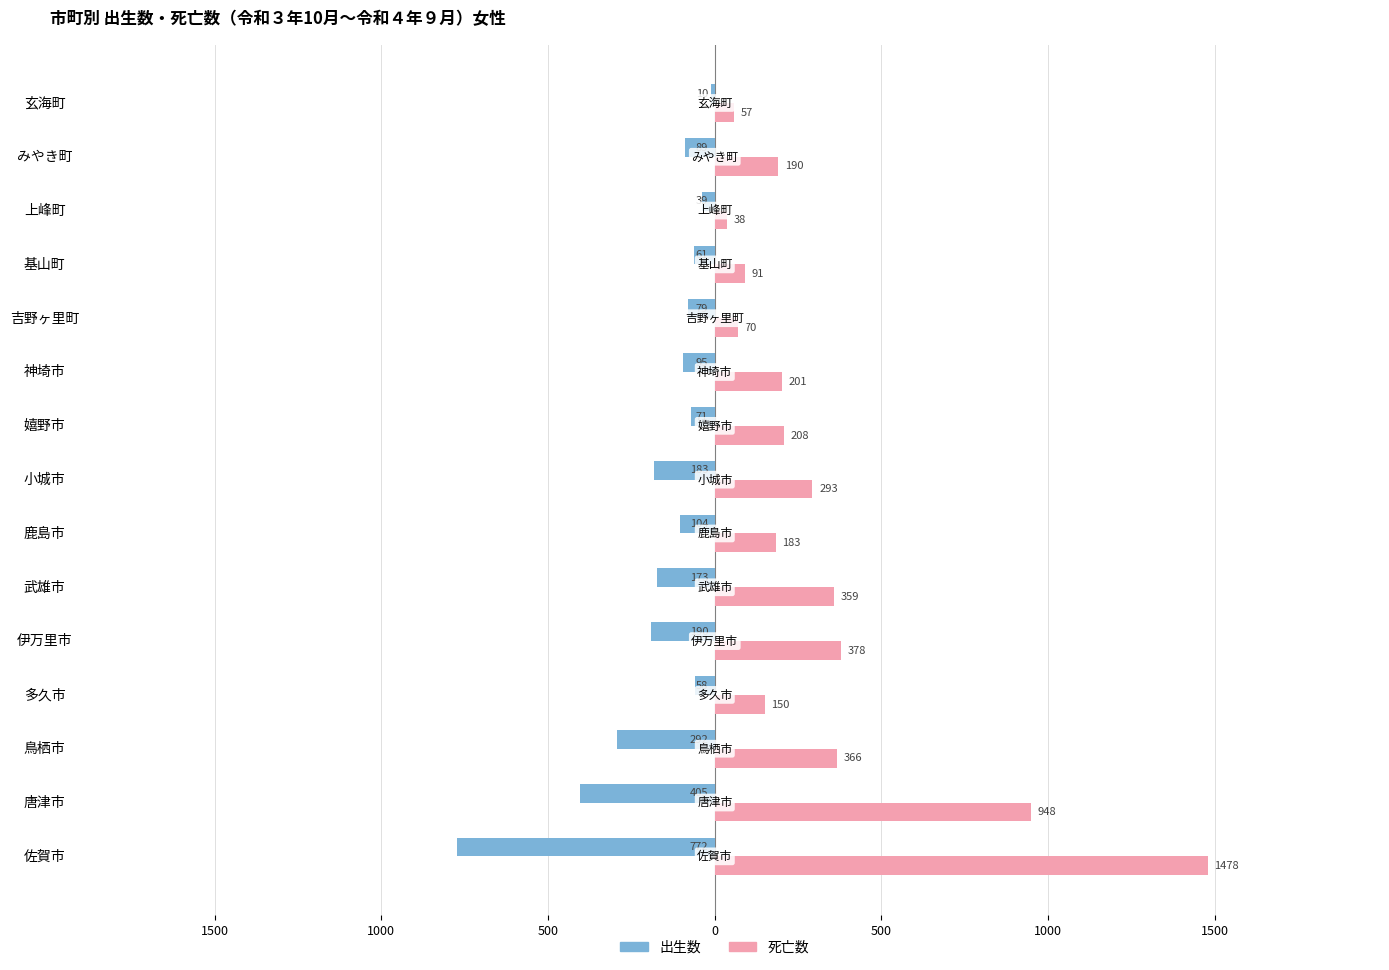

What are all the series names shown in the legend?

出生数, 死亡数